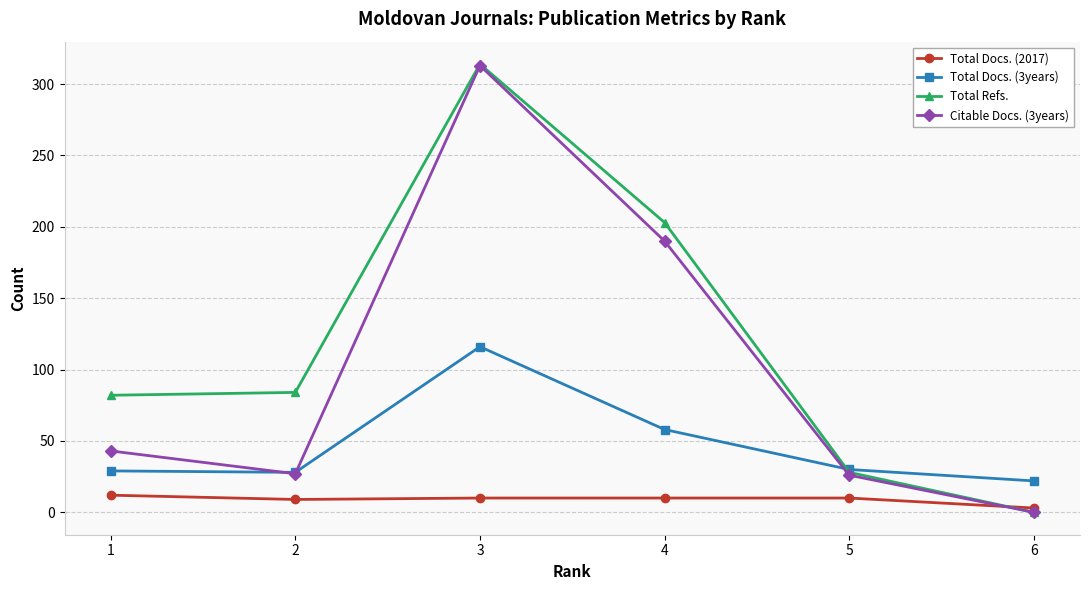

How many intersections are there between Total Docs. (2017) and Citable Docs. (3years)?

1